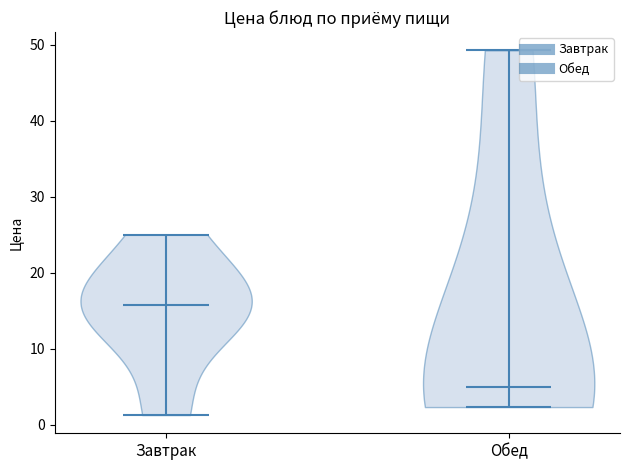

Which violin has the lowest median line?

Обед